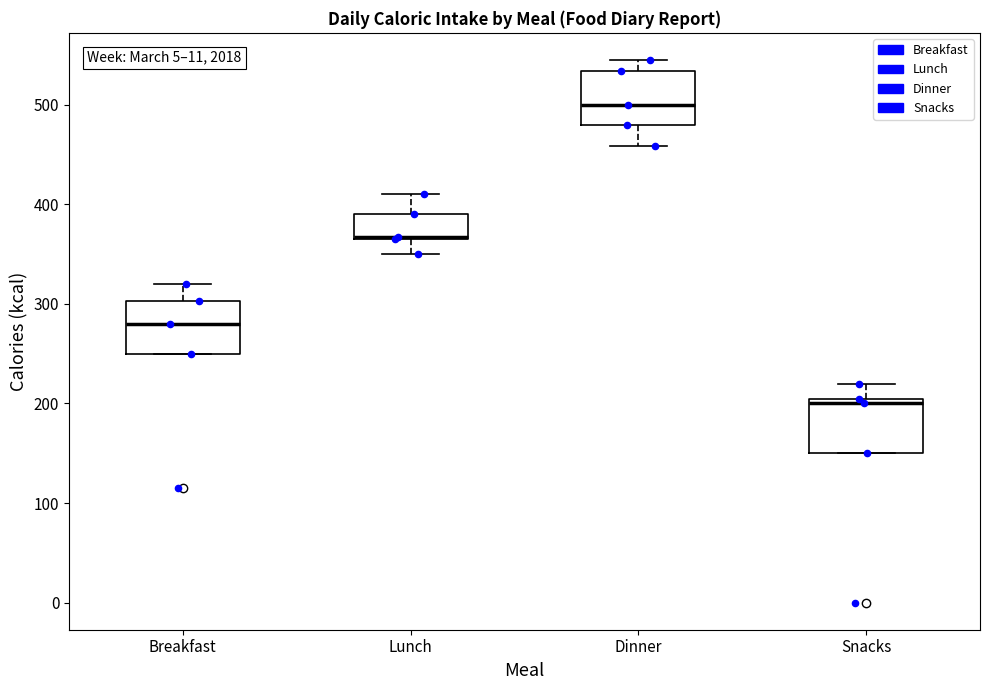

Reading left to right, read every box against the y-axis: the position of its median line, the range the box covers, and the ends of its whiskers. The values are not printed on the chart, so give them approximately, as read against the axis.

Breakfast: median 280, box 250 to 300, whiskers 250 to 320
Lunch: median 370 (drawn on the box's lower edge), box 370 to 390, whiskers 350 to 410
Dinner: median 500, box 480 to 530, whiskers 460 to 550
Snacks: median 200 (just below the box's upper edge), box 150 to 200, whiskers 150 to 220